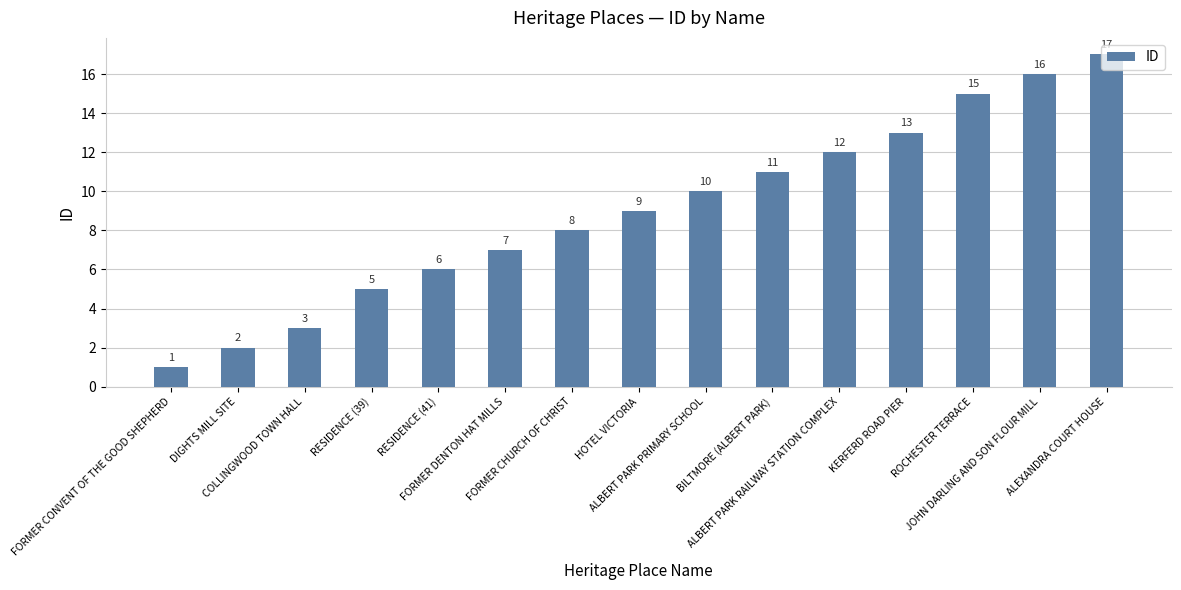

Reading left to right, what are all the values shown in this chart?

FORMER CONVENT OF THE GOOD SHEPHERD=1	DIGHTS MILL SITE=2	COLLINGWOOD TOWN HALL=3	RESIDENCE (39)=5	RESIDENCE (41)=6	FORMER DENTON HAT MILLS=7	FORMER CHURCH OF CHRIST=8	HOTEL VICTORIA=9	ALBERT PARK PRIMARY SCHOOL=10	BILTMORE (ALBERT PARK)=11	ALBERT PARK RAILWAY STATION COMPLEX=12	KERFERD ROAD PIER=13	ROCHESTER TERRACE=15	JOHN DARLING AND SON FLOUR MILL=16	ALEXANDRA COURT HOUSE=17